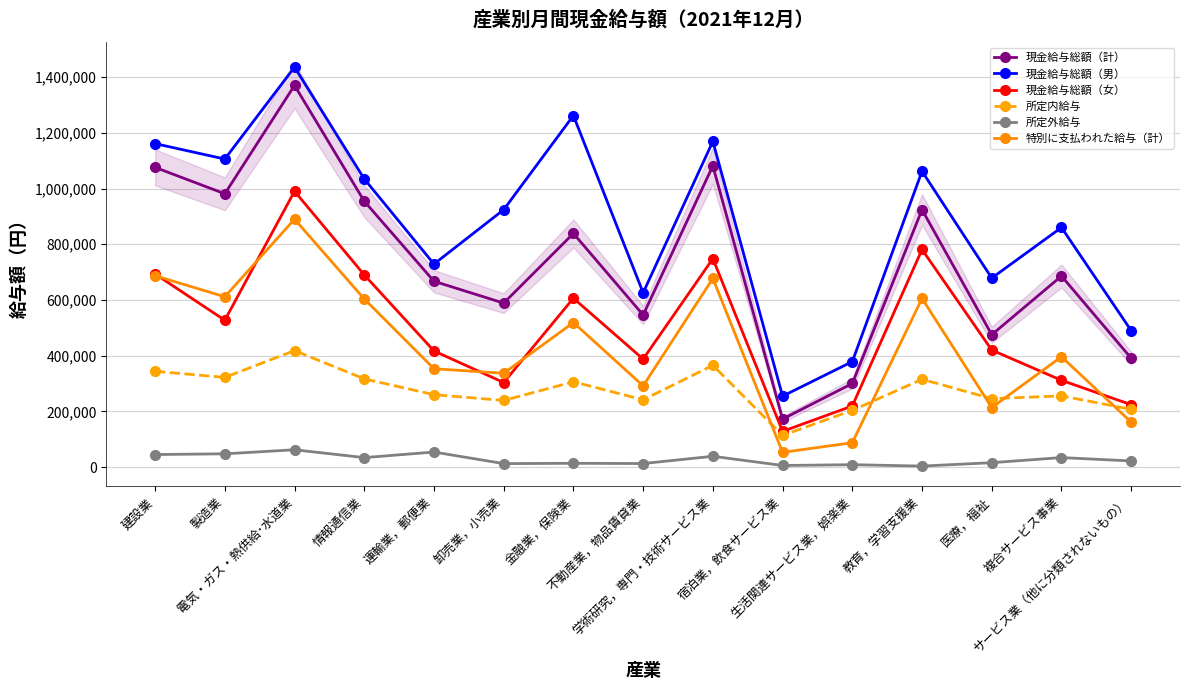

Is it true that 特別に支払われた給与（計） equals 1074521 at 教育，学習支援業?

False